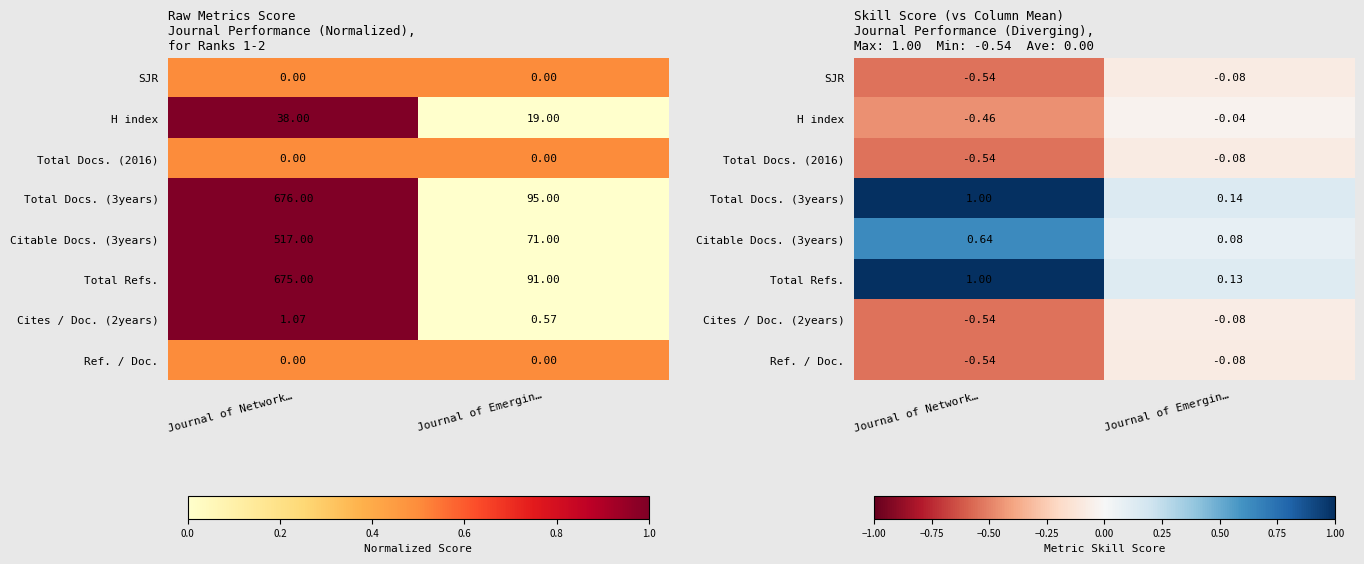

Is it true that Total Refs. equals 0.2 at Journal of Network…?

False